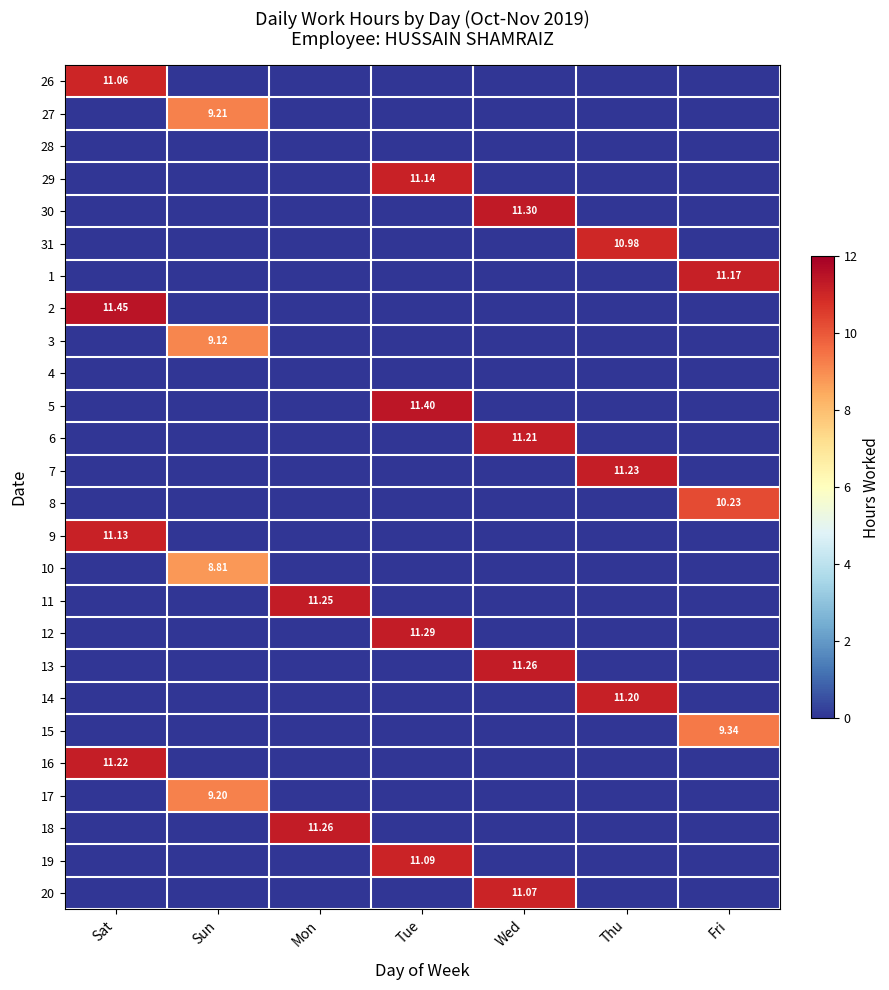

Rank the categories by 28 value from highest to lowest.

Sat, Sun, Mon, Tue, Wed, Thu, Fri